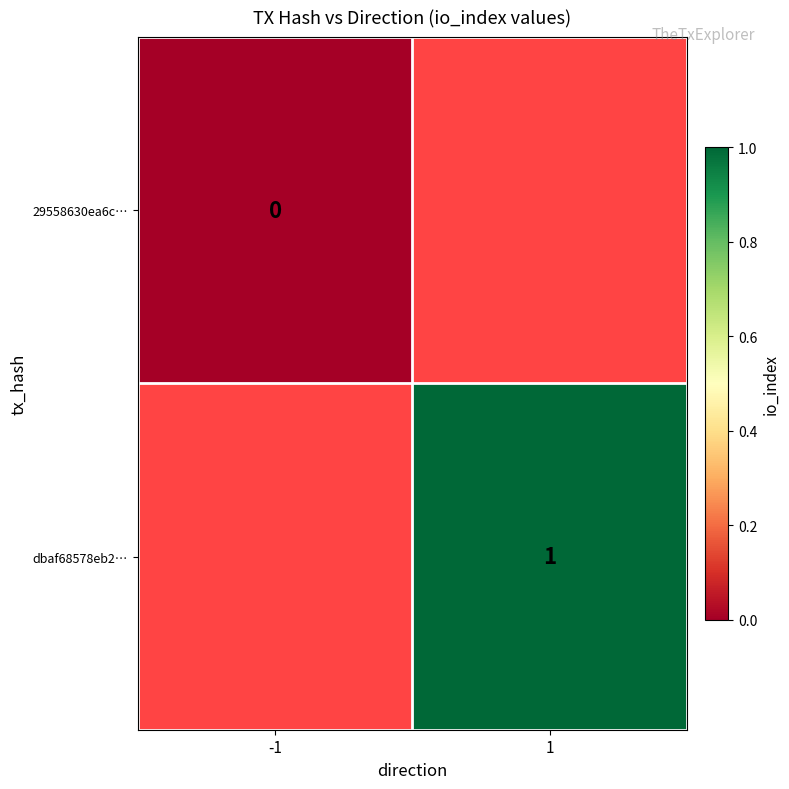

Count the number of data series in this chart.

2